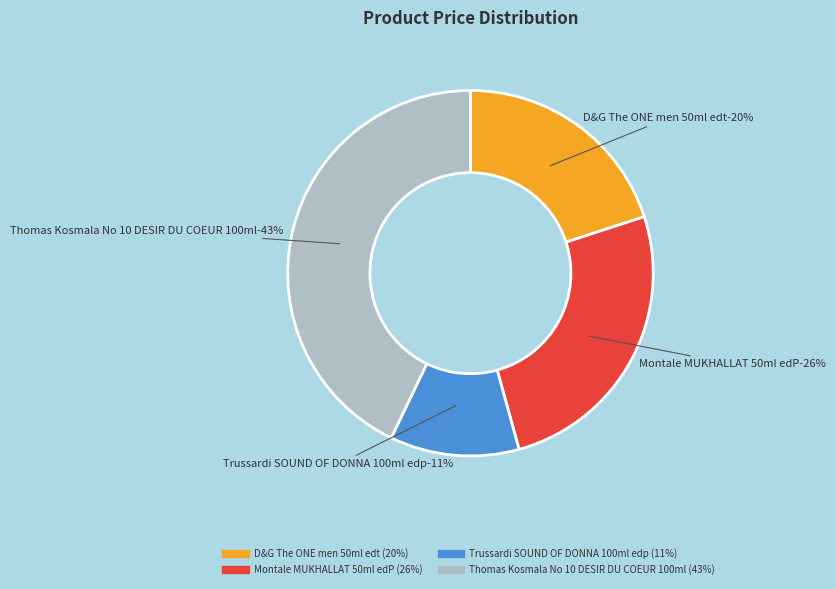

To the nearest percent, what portion does Montale MUKHALLAT 50ml edP represent?

26%